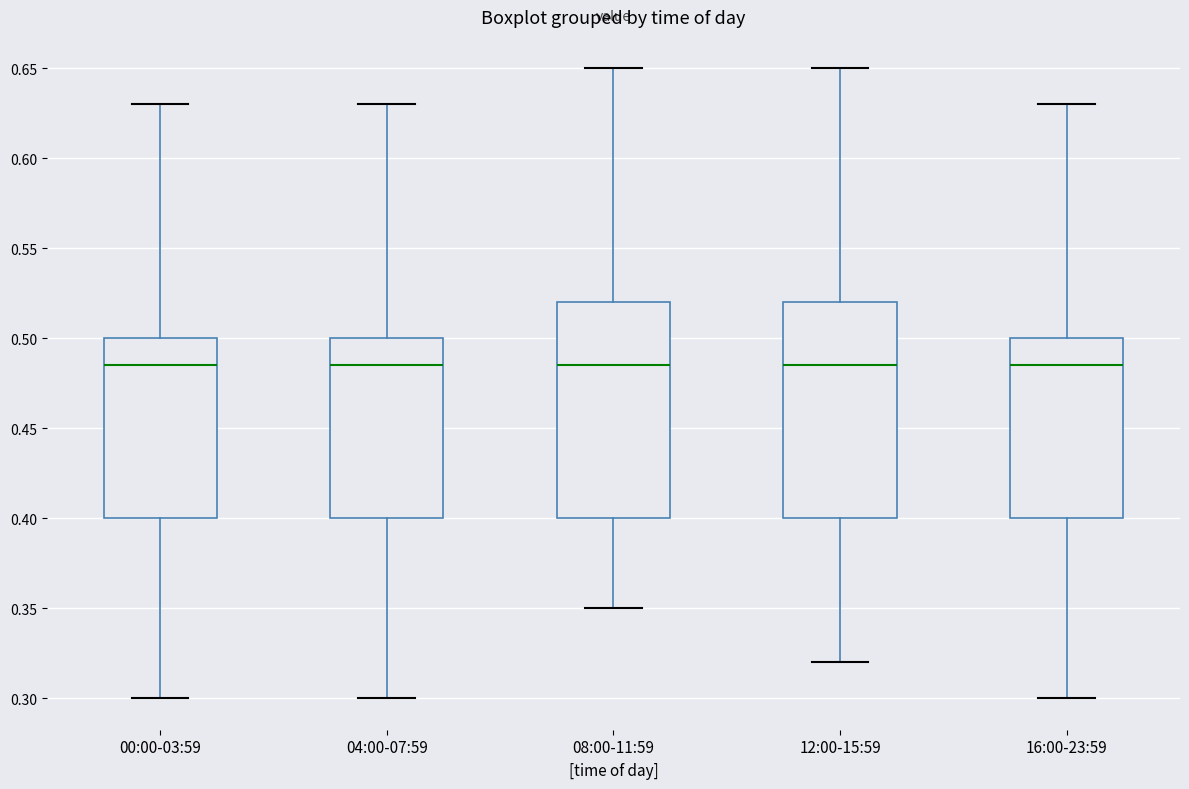

Reading left to right, read every box against the y-axis: the position of its median line, the range the box covers, and the ends of its whiskers. The values are not printed on the chart, so give them approximately, as read against the axis.

00:00-03:59: median 0.485, box 0.400 to 0.500, whiskers 0.300 to 0.630
04:00-07:59: median 0.485, box 0.400 to 0.500, whiskers 0.300 to 0.630
08:00-11:59: median 0.485, box 0.400 to 0.520, whiskers 0.350 to 0.650
12:00-15:59: median 0.485, box 0.400 to 0.520, whiskers 0.320 to 0.650
16:00-23:59: median 0.485, box 0.400 to 0.500, whiskers 0.300 to 0.630